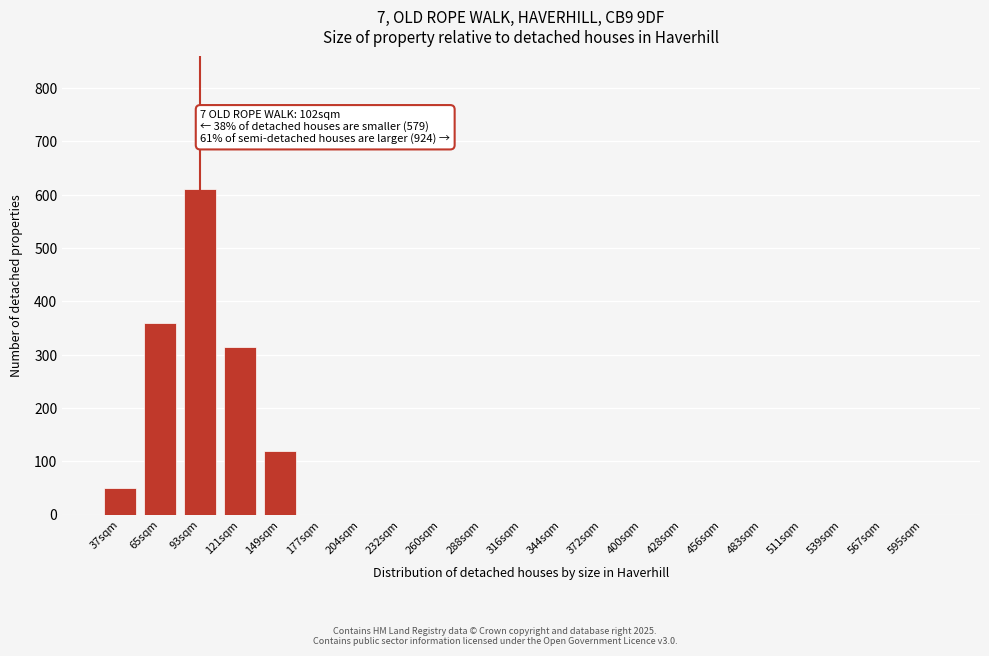

Reading left to right, transcribe all the data shown in this chart.

37sqm=50	65sqm=360	93sqm=610	121sqm=315	149sqm=120	177sqm=0	204sqm=0	232sqm=0	260sqm=0	288sqm=0	316sqm=0	344sqm=0	372sqm=0	400sqm=0	428sqm=0	456sqm=0	483sqm=0	511sqm=0	539sqm=0	567sqm=0	595sqm=0